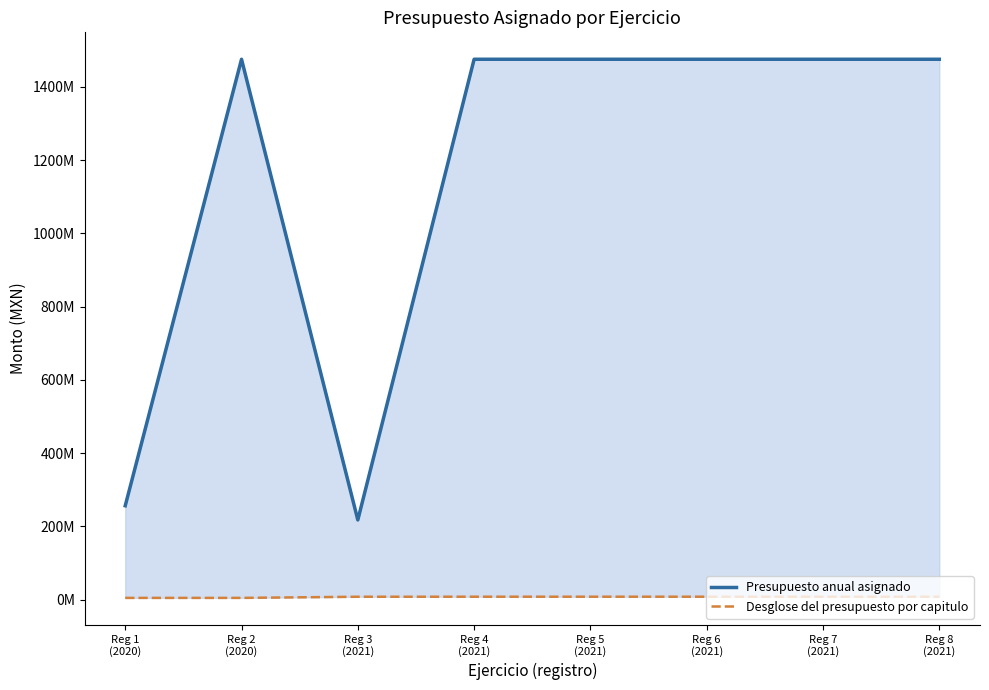

List the labels in order of Desglose del presupuesto por capitulo value, smallest first.

Reg 2
(2020), Reg 1
(2020), Reg 3
(2021), Reg 4
(2021), Reg 5
(2021), Reg 6
(2021), Reg 7
(2021), Reg 8
(2021)